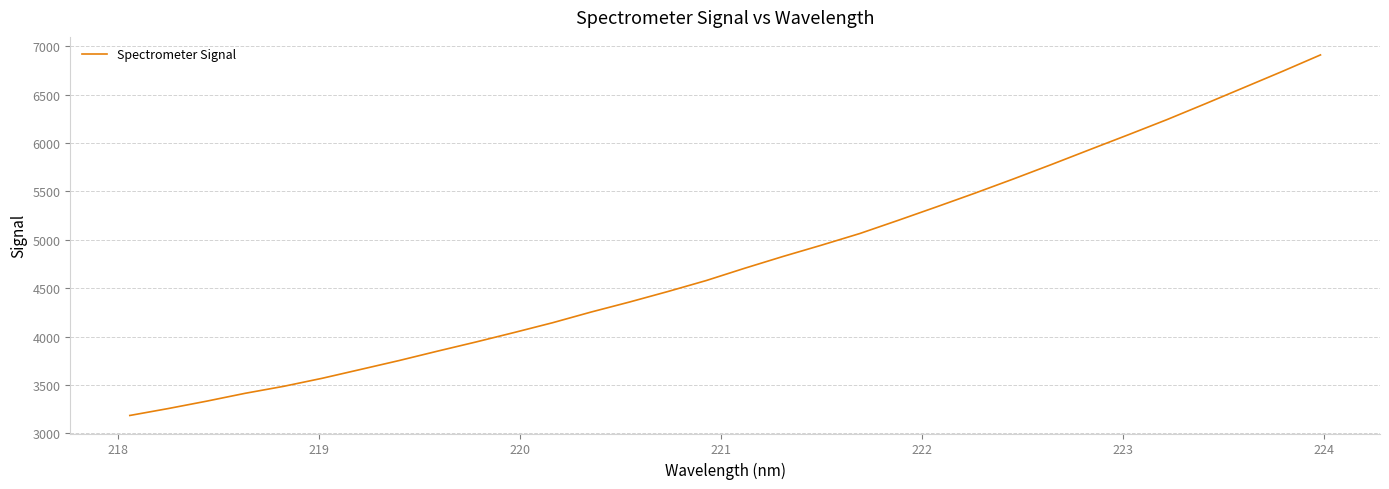

Count the number of categories in the chart.

32